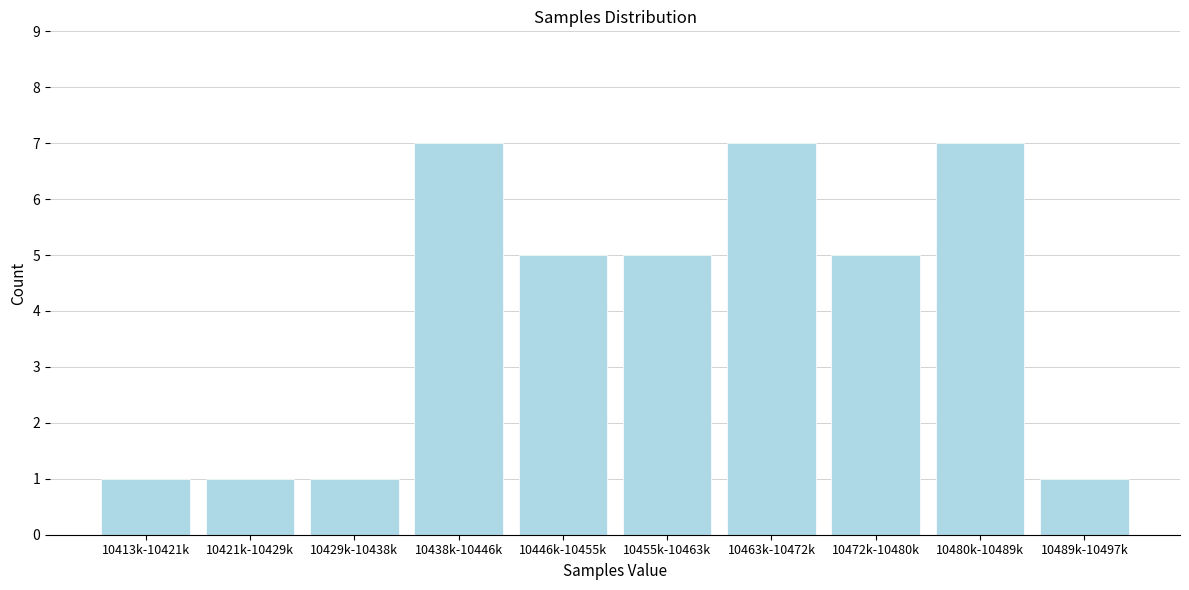

Reading left to right, list all the values displayed in this chart.

10413k-10421k=1	10421k-10429k=1	10429k-10438k=1	10438k-10446k=7	10446k-10455k=5	10455k-10463k=5	10463k-10472k=7	10472k-10480k=5	10480k-10489k=7	10489k-10497k=1